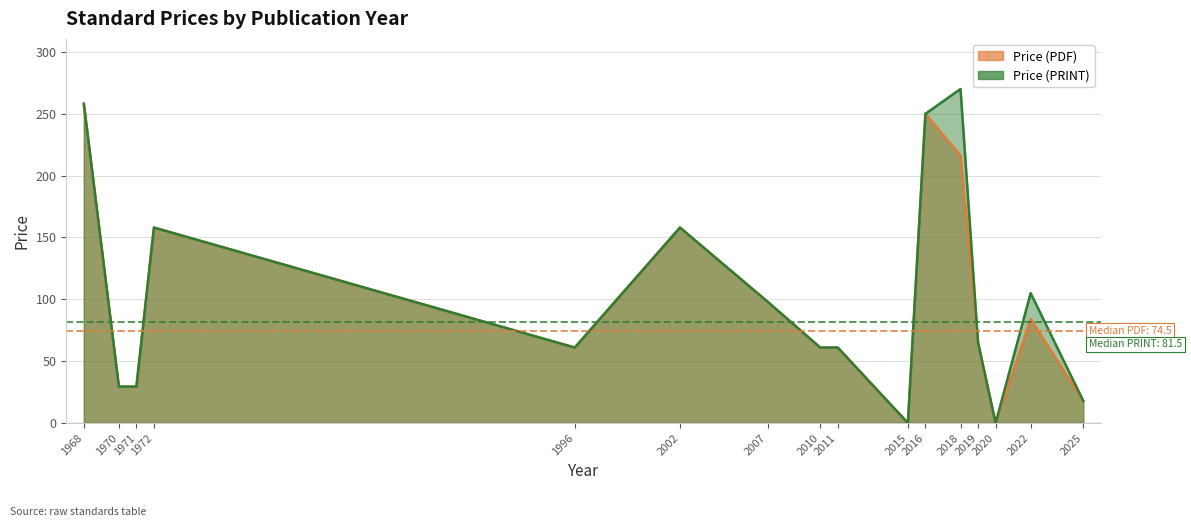

List the series in order of their overall mean, lowest first.

Price (PDF), Price (PRINT)